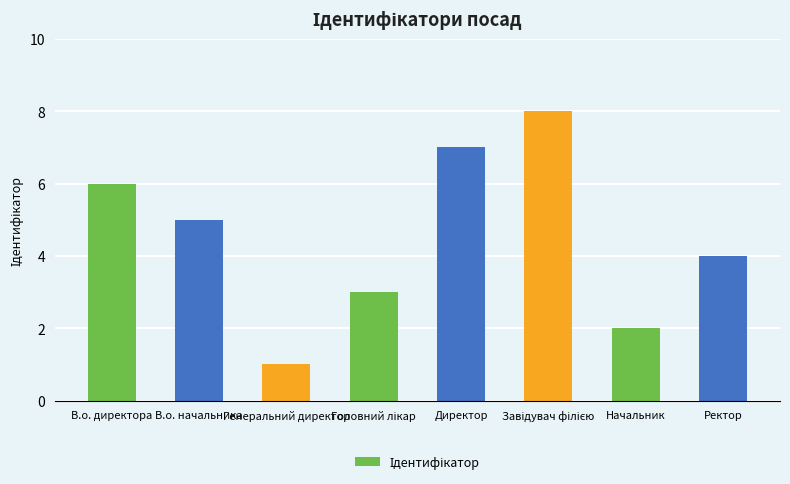

What is the value of the 4th bar from the left?

3